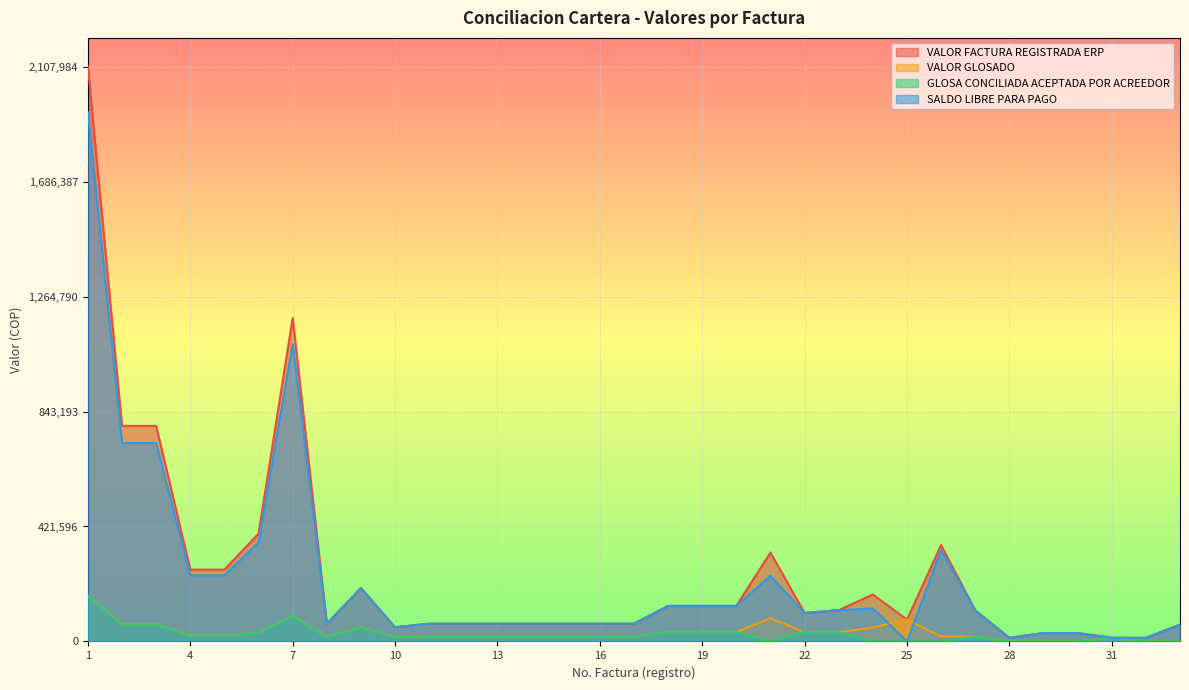

Is it true that SALDO LIBRE PARA PAGO equals 106609 at 13?

False